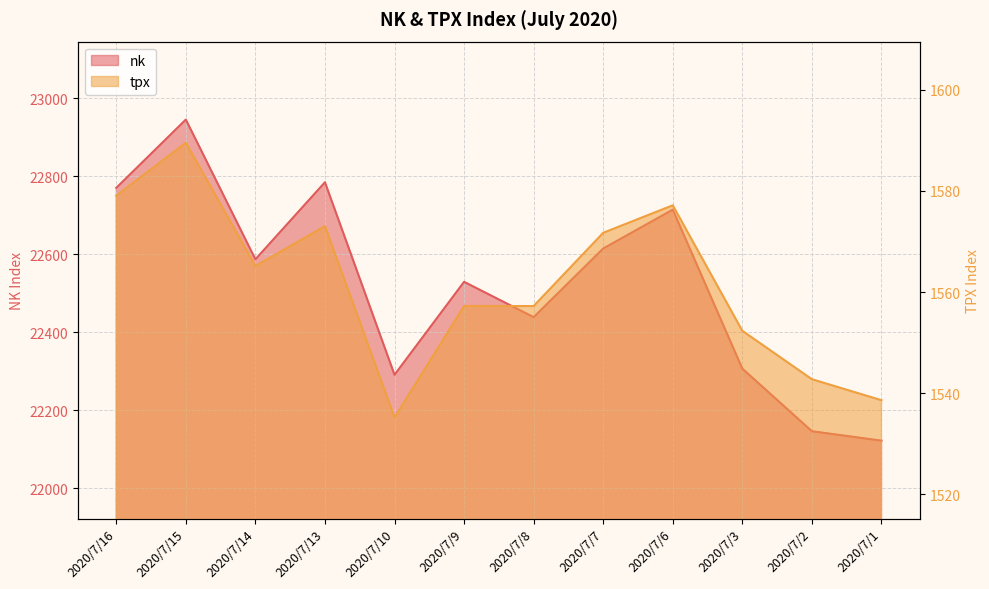

At which label is nk closest to 22533?

2020/7/9